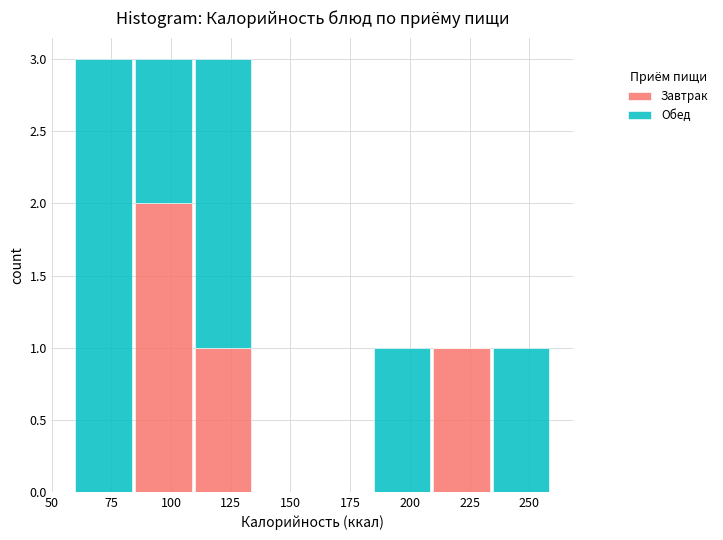

Reading left to right, transcribe this chart: for each stacked bar, give the range it covers on the x-axis and its total height. Neither the bar edges nor the heights are printed on the chart, so give them approximately, as read against the axes.

60 to 85: 3
85 to 110: 3
110 to 135: 3
135 to 160: 0
160 to 185: 0
185 to 210: 1
210 to 235: 1
235 to 260: 1